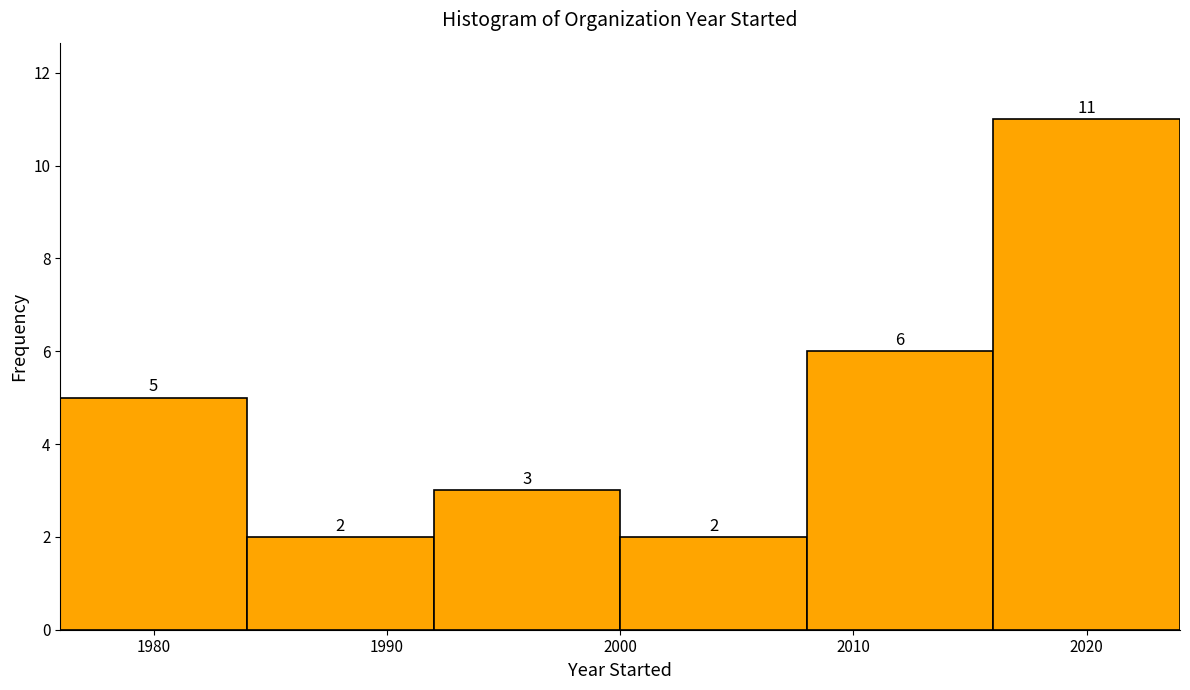

How tall is the bar that spans 2000 to 2008 on the x-axis?

2